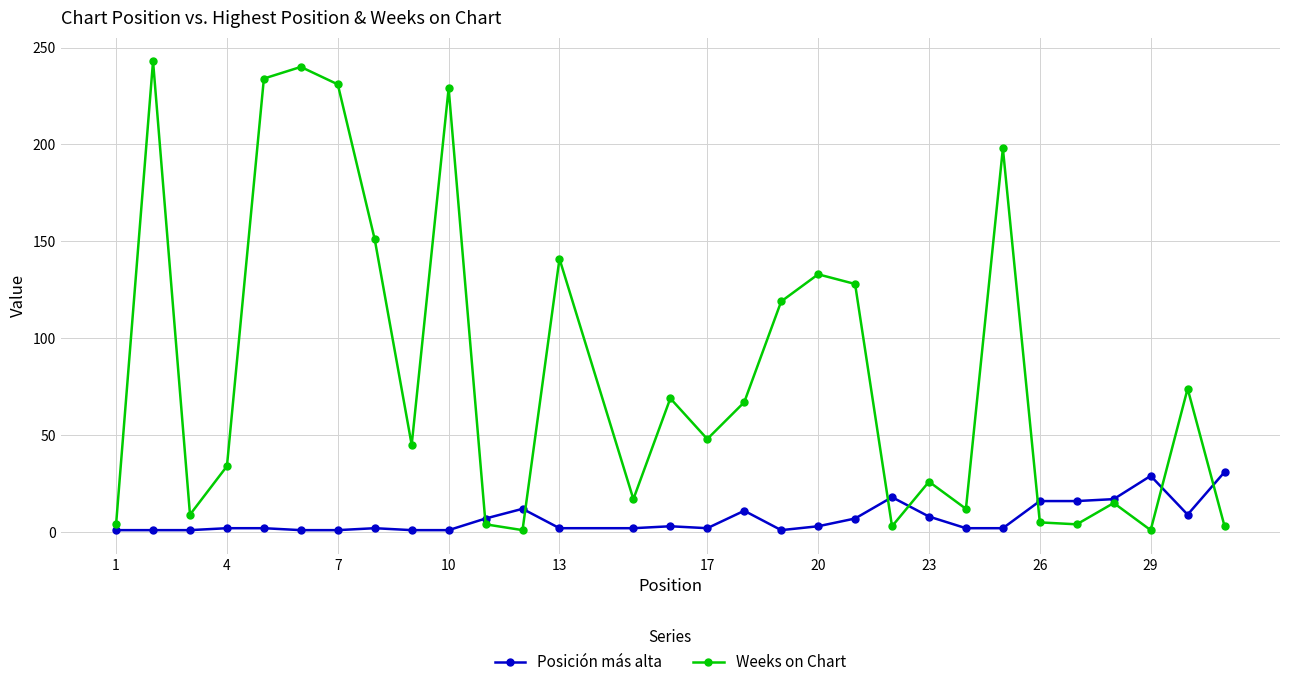

Which series has the largest range (max minus min)?

Weeks on Chart